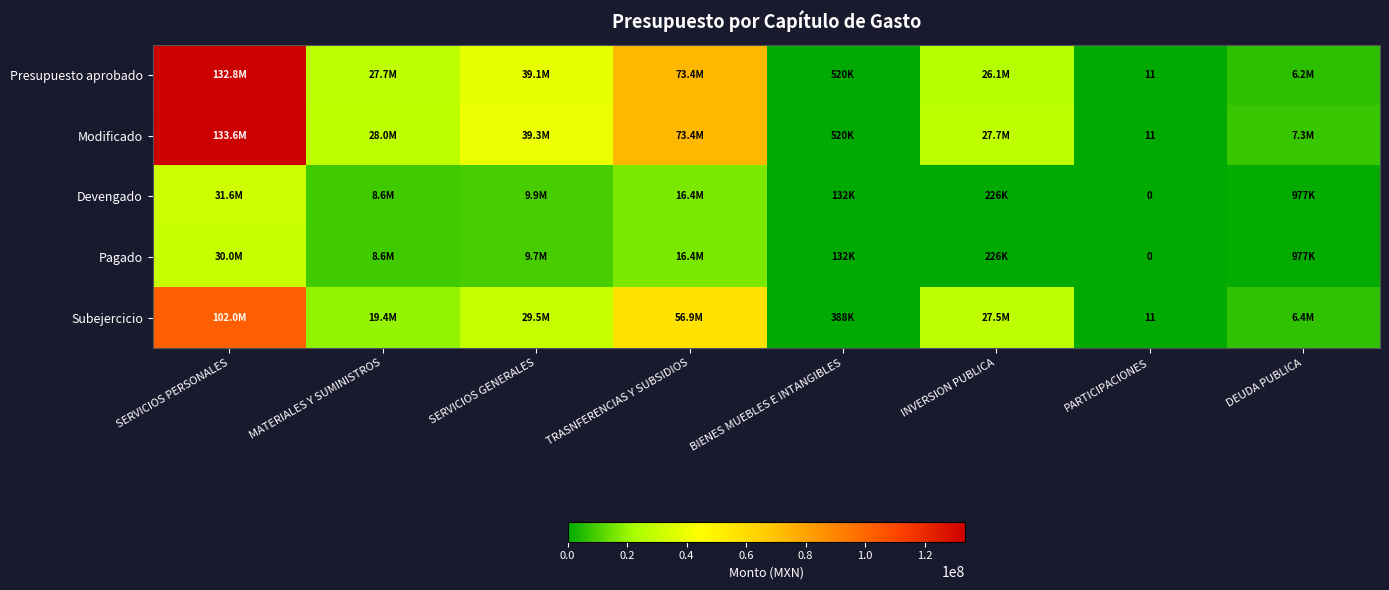

What is the total value across all series at BIENES MUEBLES E INTANGIBLES?

1691935.1